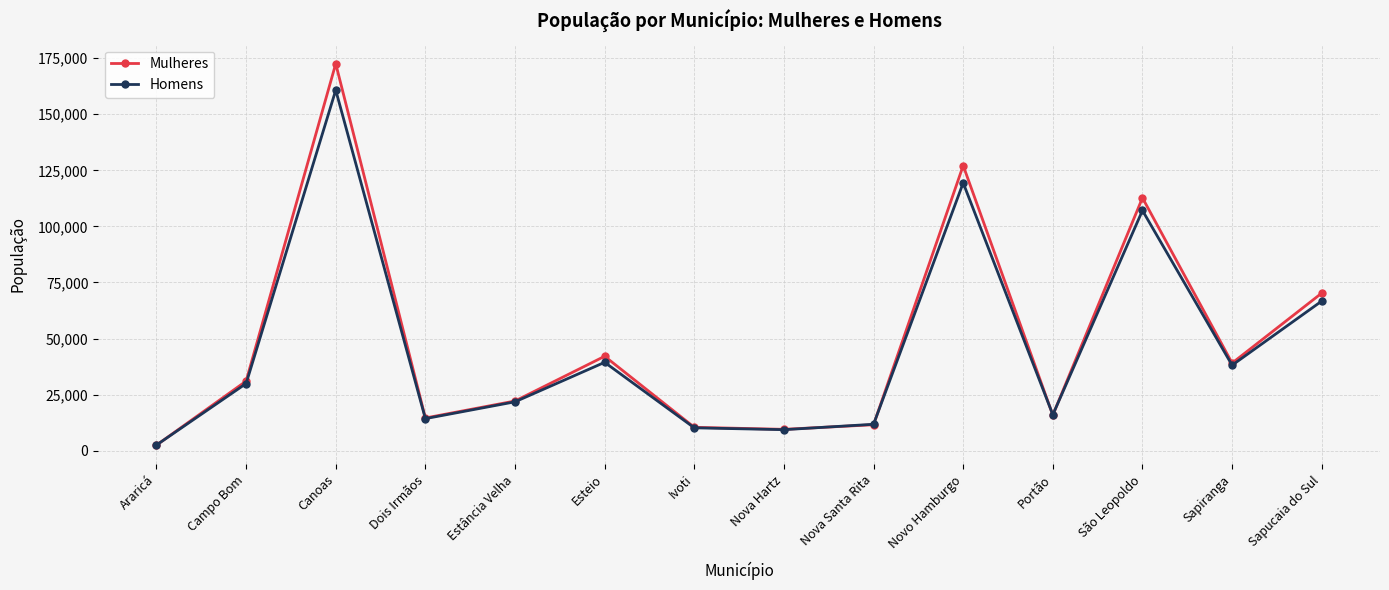

What is the value of the Homens point at the 13th from the left?

38108